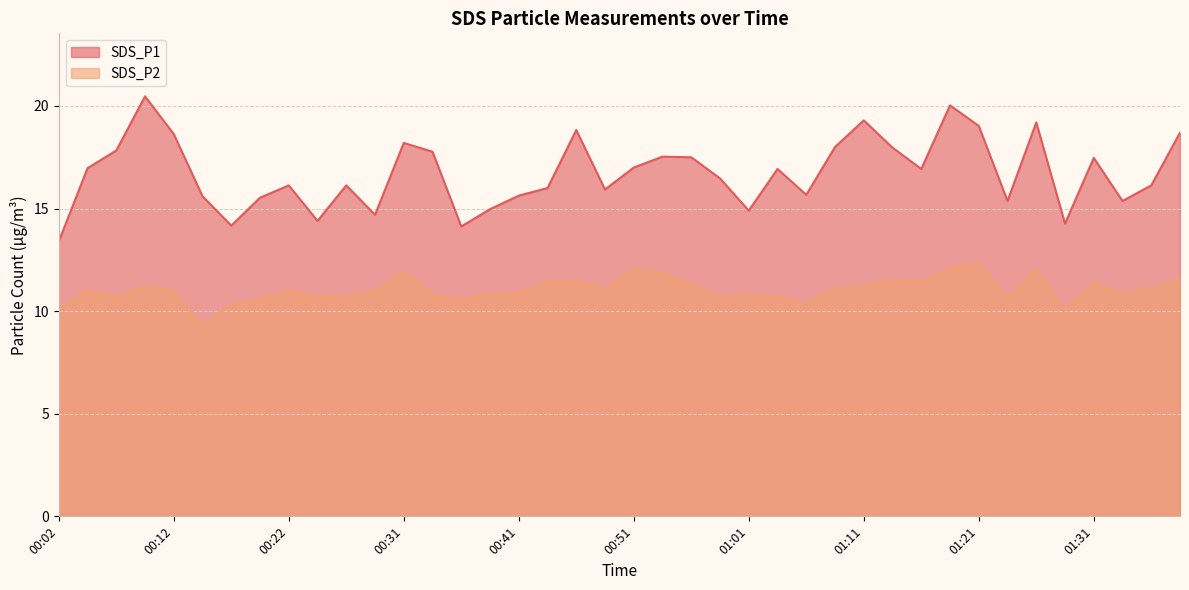

Which category has the highest value in the SDS_P1 series?

00:09